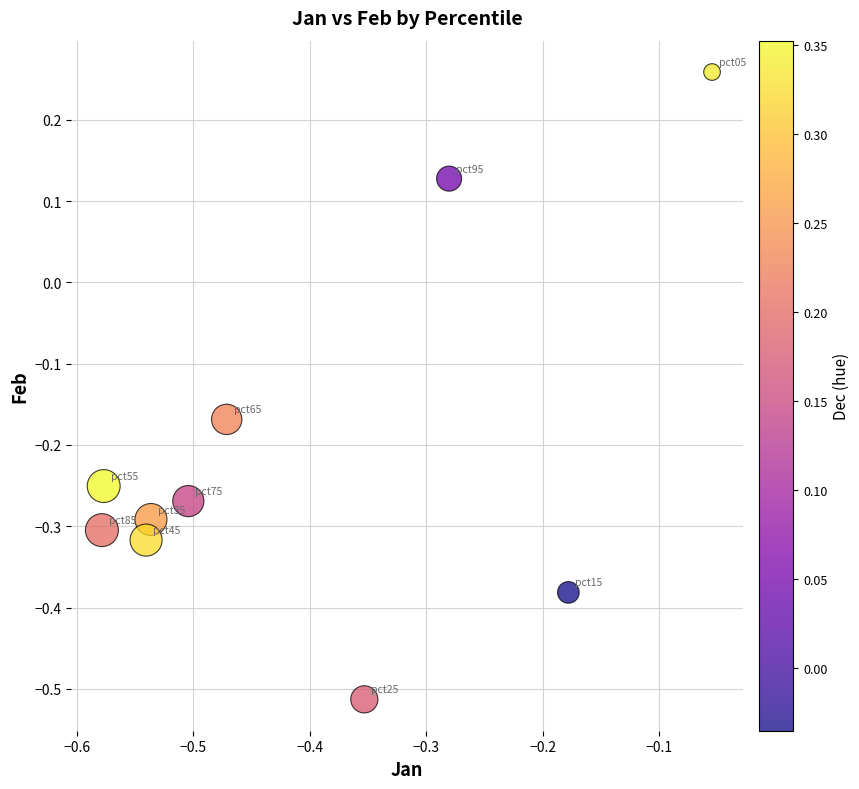

What is the range of X values (max minus min)?

0.5